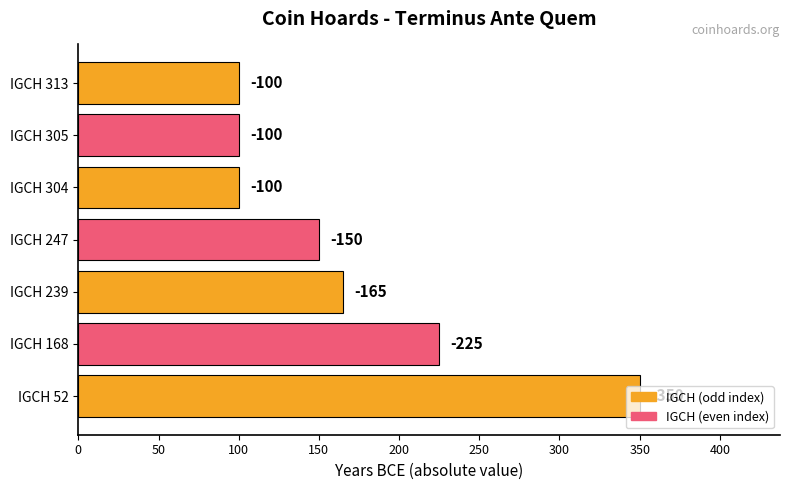

Are the bars horizontal?

Yes